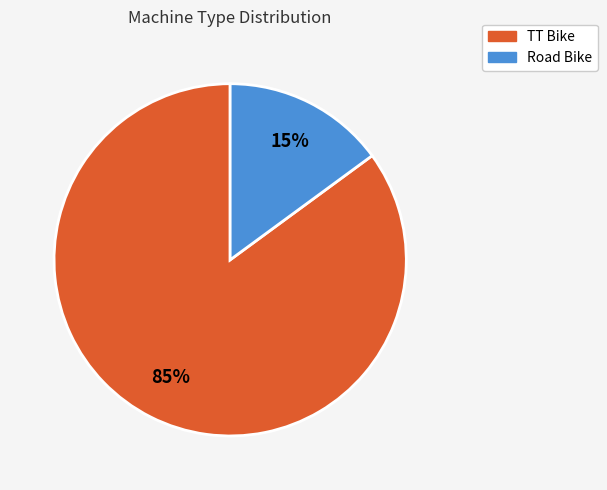

Is the sum of Road Bike and TT Bike greater than half?

Yes